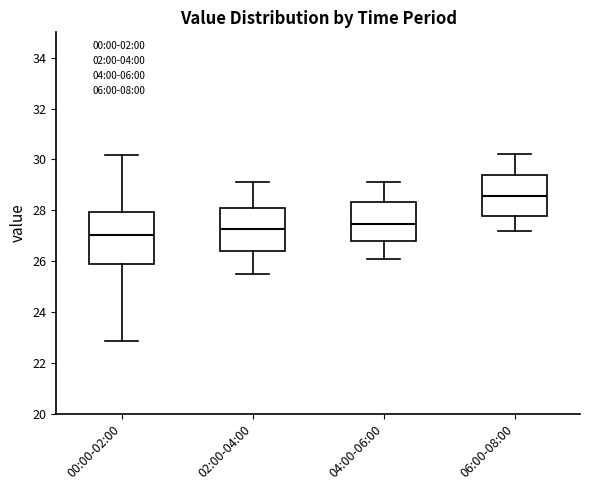

Where does the median line of the box for 02:00-04:00 sit on the y-axis? The values are not printed on the chart, so give them approximately, as read against the axis.

27.2